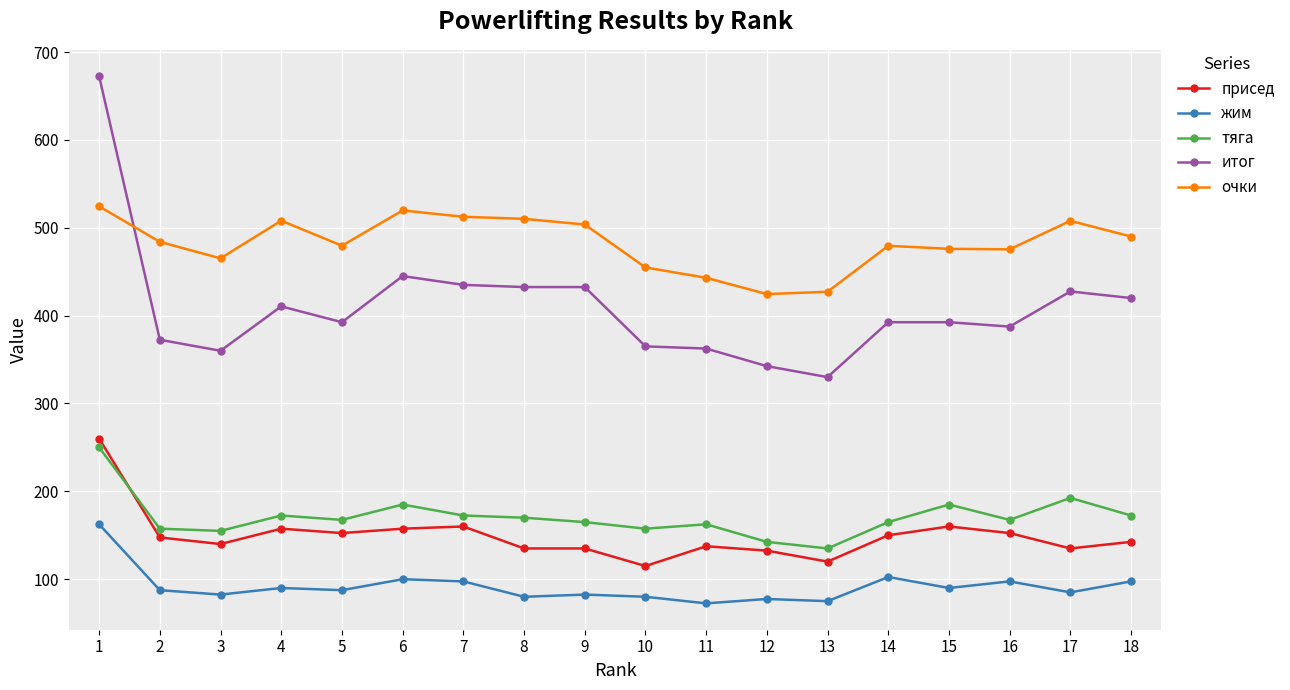

At which category does присед reach its first local valley?

3